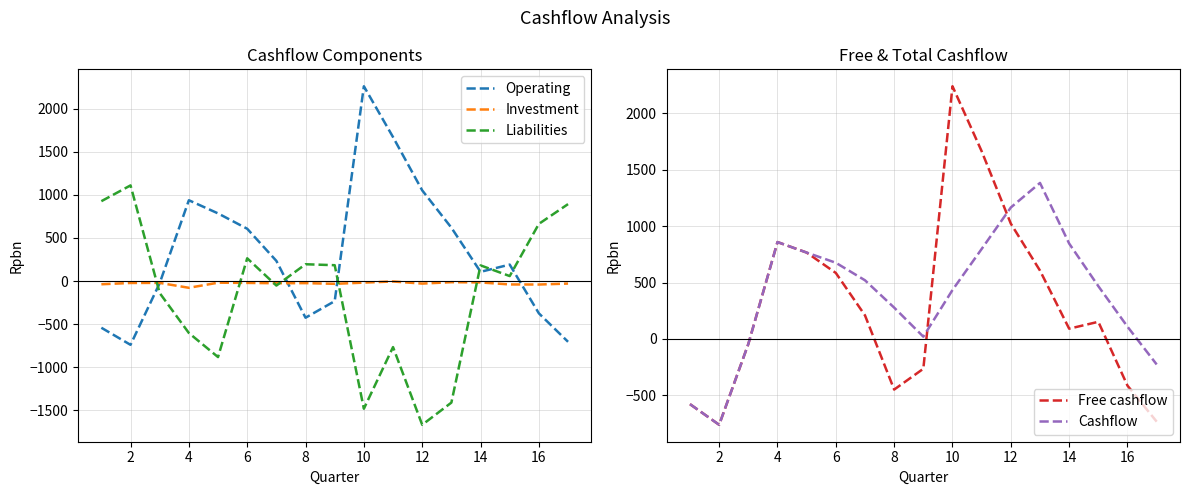

Which series has the largest total across all categories?

Cashflow